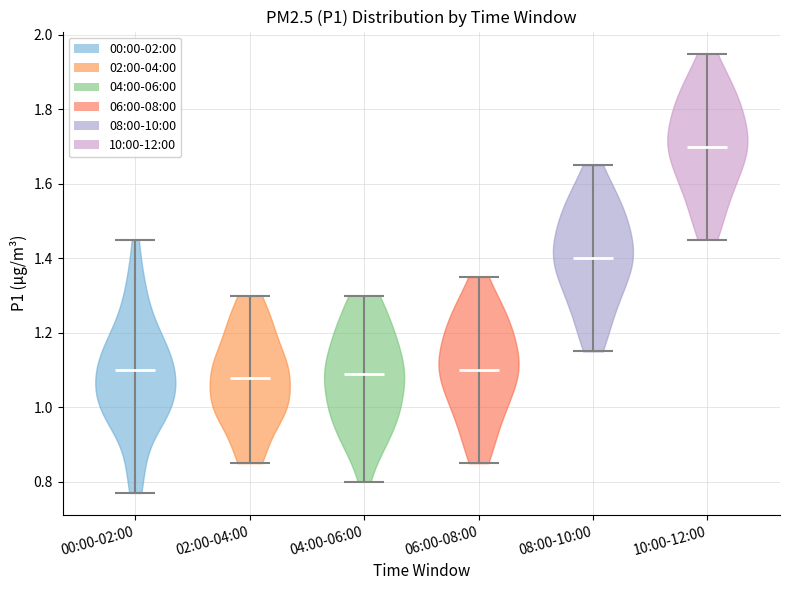

What is the highest point the violin for 10:00-12:00 reaches on the y-axis? The values are not printed on the chart, so give them approximately, as read against the axis.

1.96